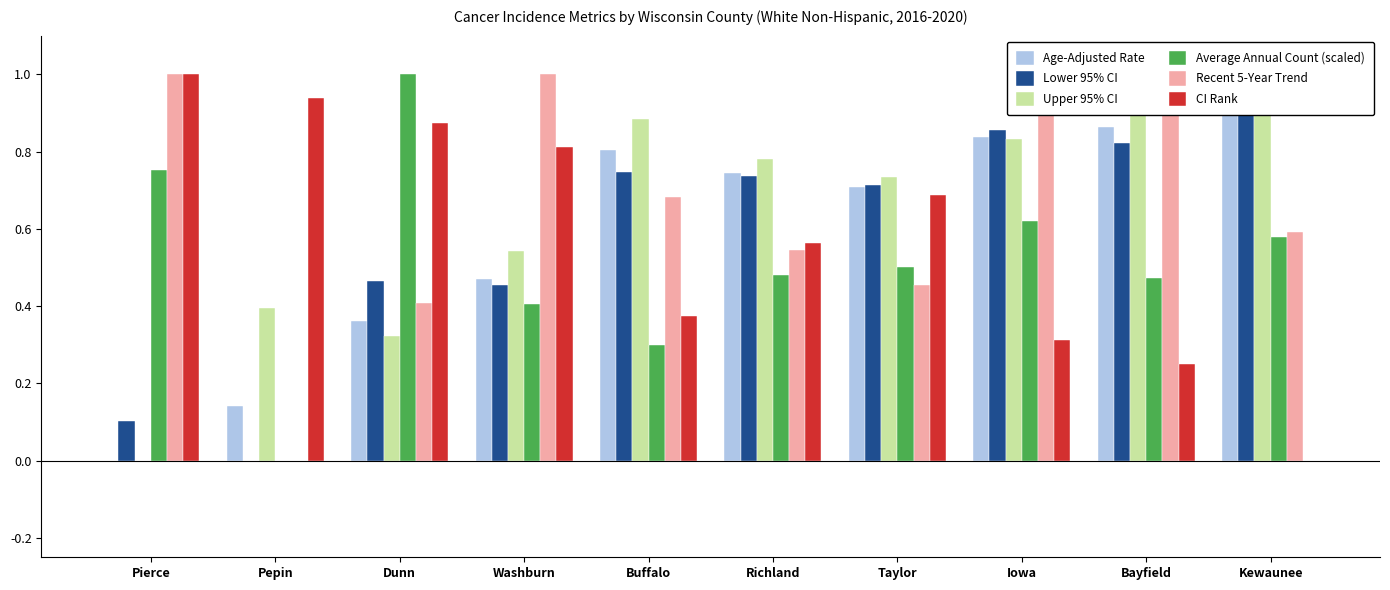

The value of Lower 95% CI at Dunn is 0.5. True or false?

True